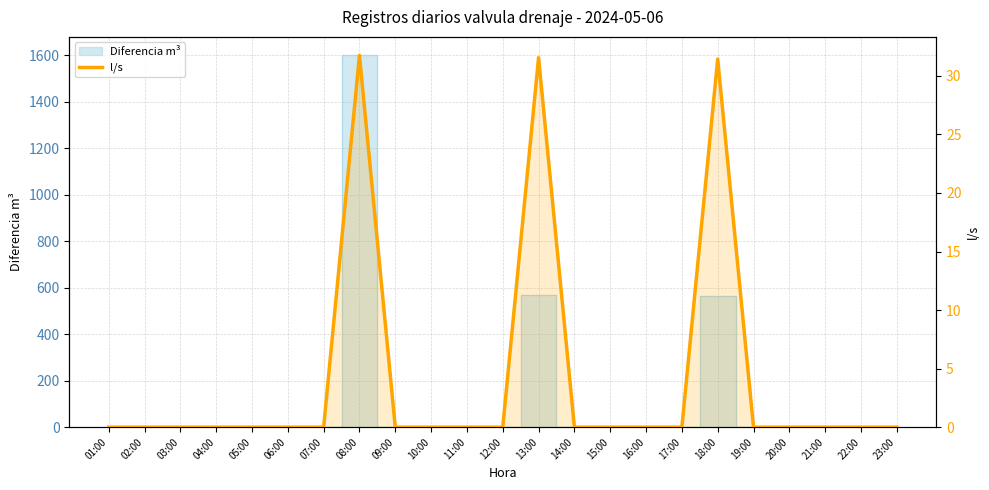

Reading left to right, what are all the values shown in this chart?

0.0	0.0	0.0	0.0	0.0	0.0	0.0	31.7	0.0	0.0	0.0	0.0	31.6	0.0	0.0	0.0	0.0	31.4	0.0	0.0	0.0	0.0	0.0